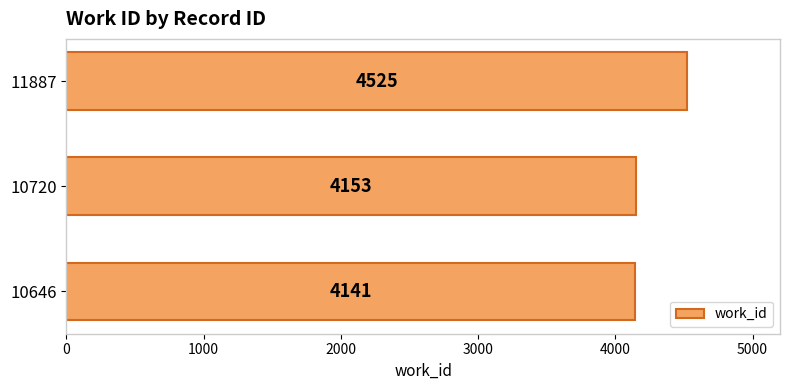

What is the average value?

4273